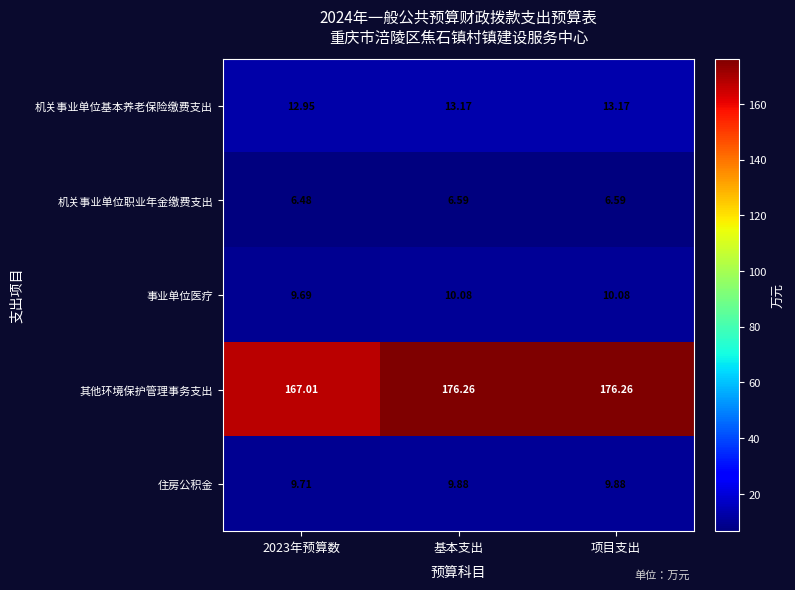

Which series has the widest spread of values?

其他环境保护管理事务支出